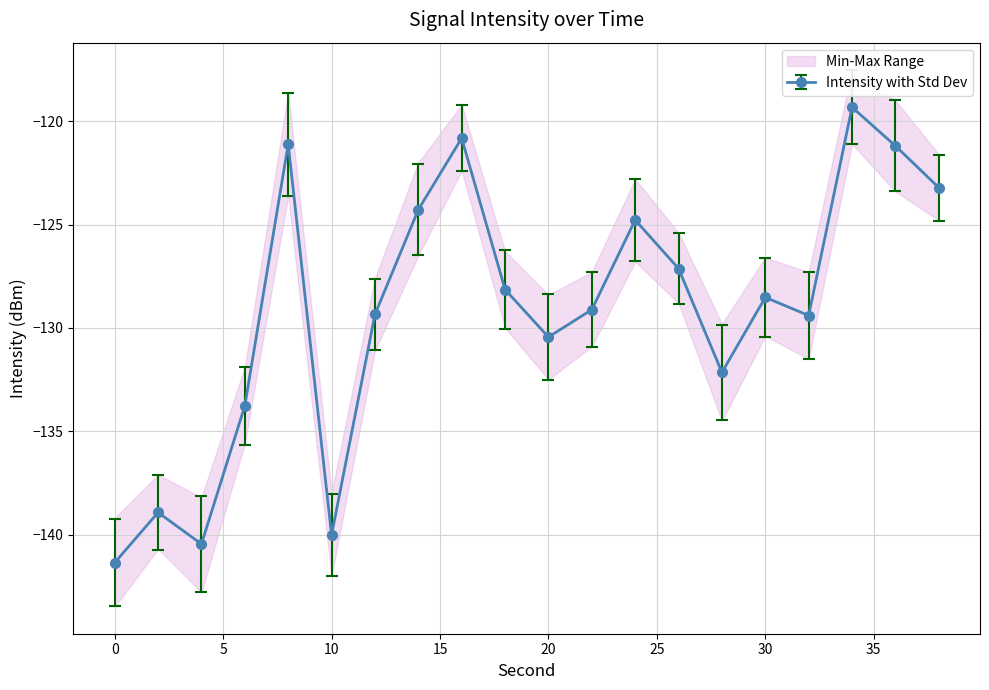

At which label is max_intensity closest to -128?

20